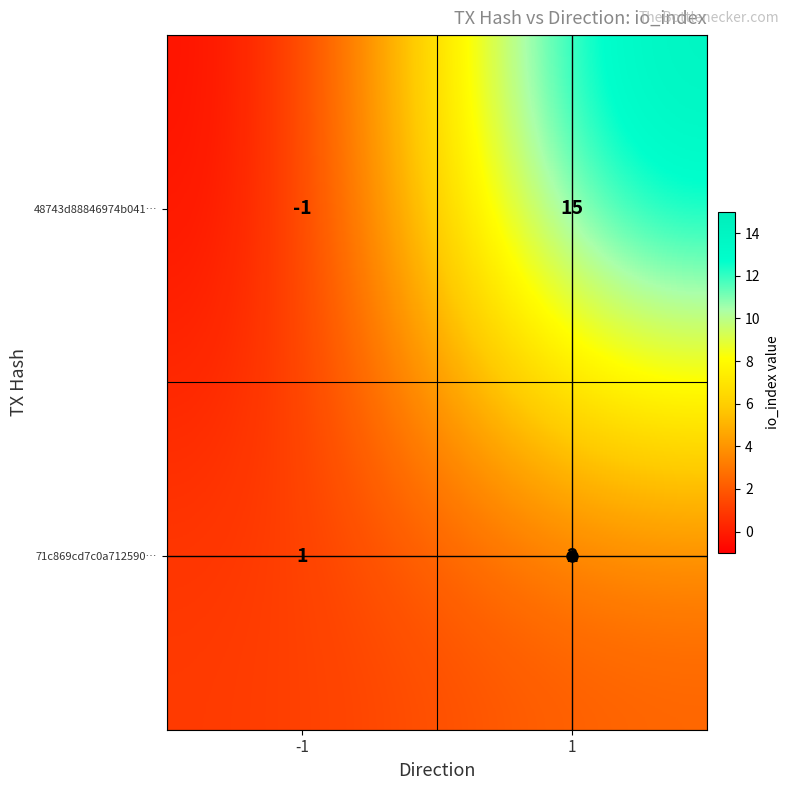

What is the maximum value for 48743d88846974b041…?

15